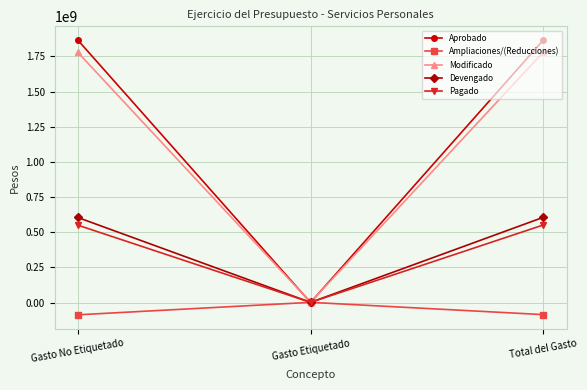

Which series has the largest range (max minus min)?

Aprobado